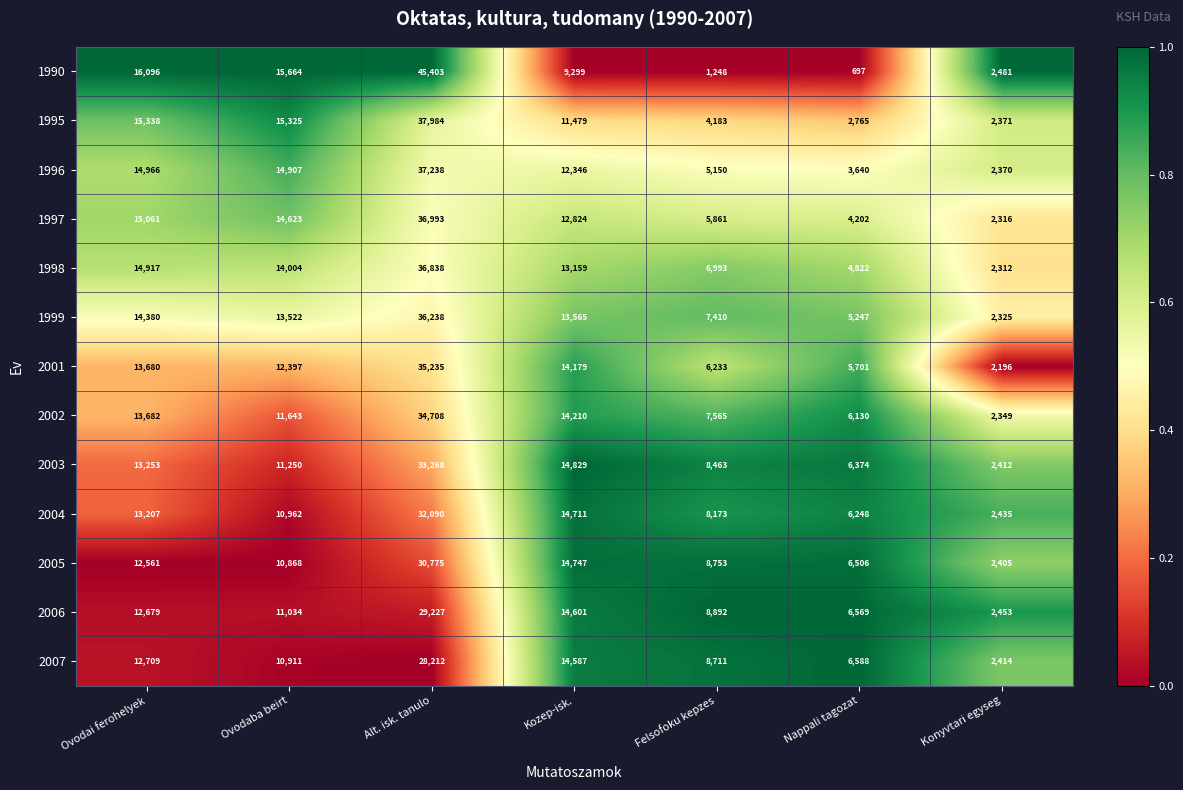

The value of 2007 at Alt. isk. tanulo is 50076. True or false?

False